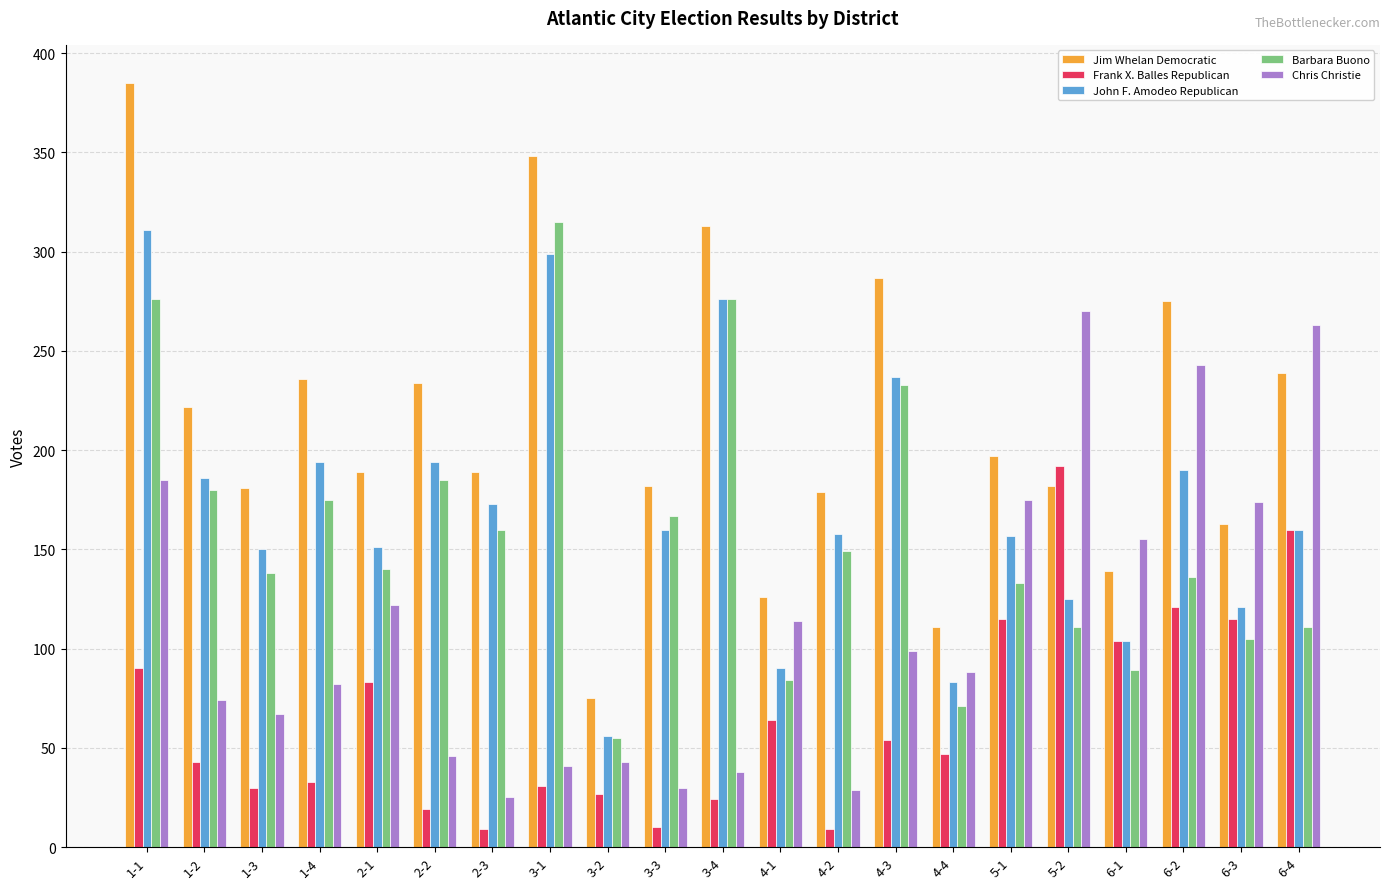

What is the value of the Jim Whelan Democratic bar at the 2nd from the left?

222